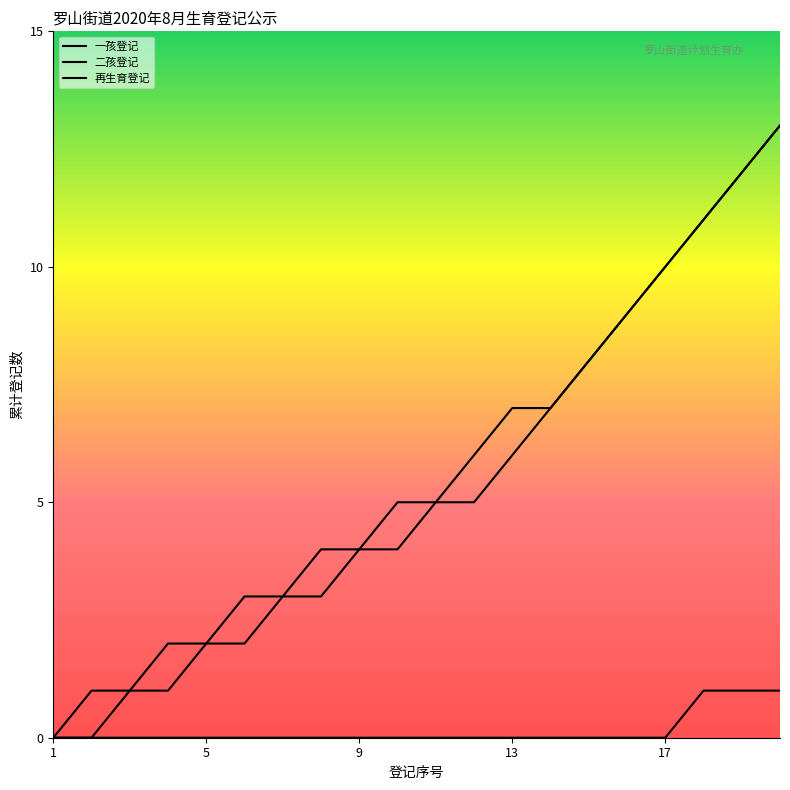

True or false: 一孩登记 has more than 2 interior local peaks.

False